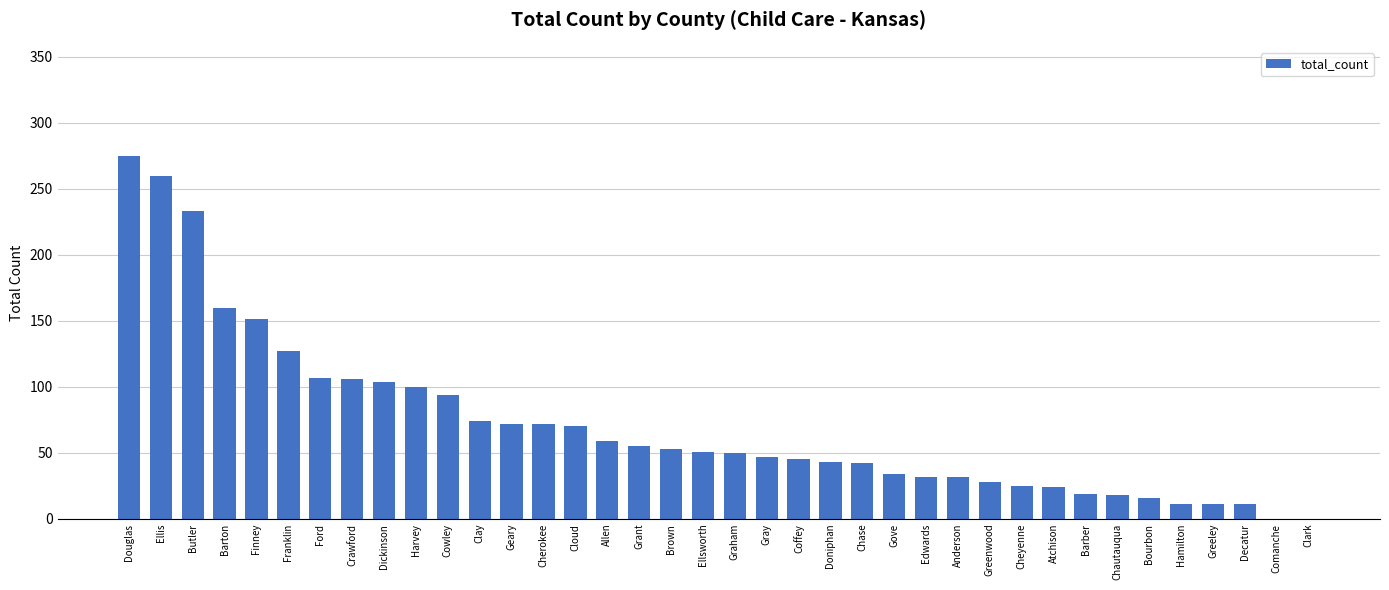

What is the average value?

71